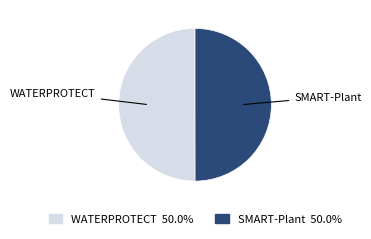

Combined, do WATERPROTECT 50.0% and SMART-Plant 50.0% account for over 50%?

Yes